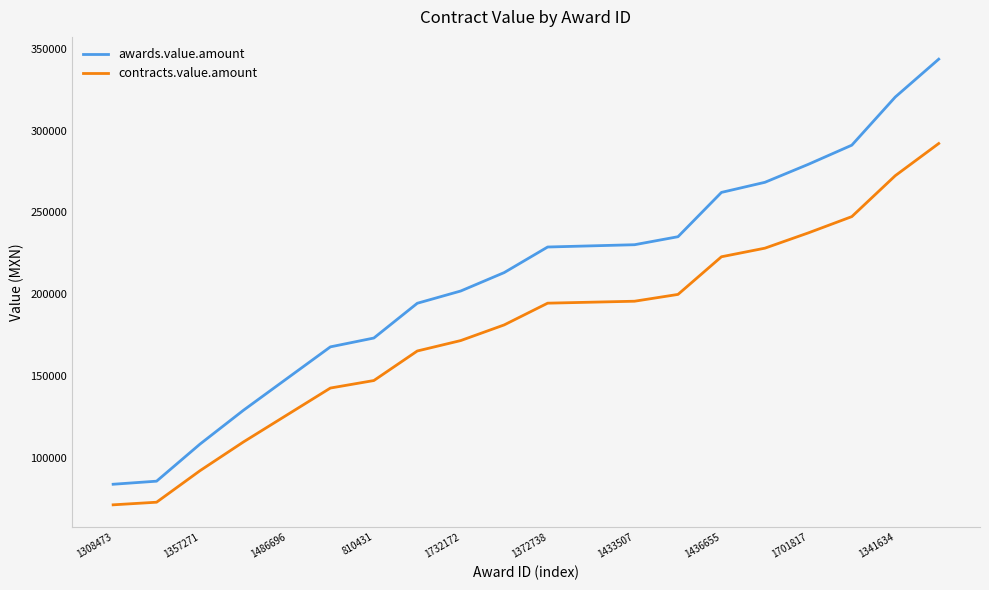

Which series has the largest range (max minus min)?

awards.value.amount